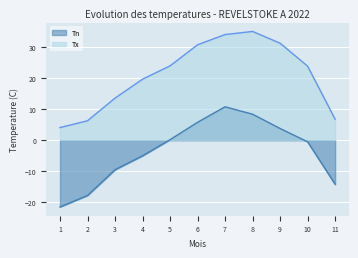

True or false: Tx and Tn intersect in this chart.

False